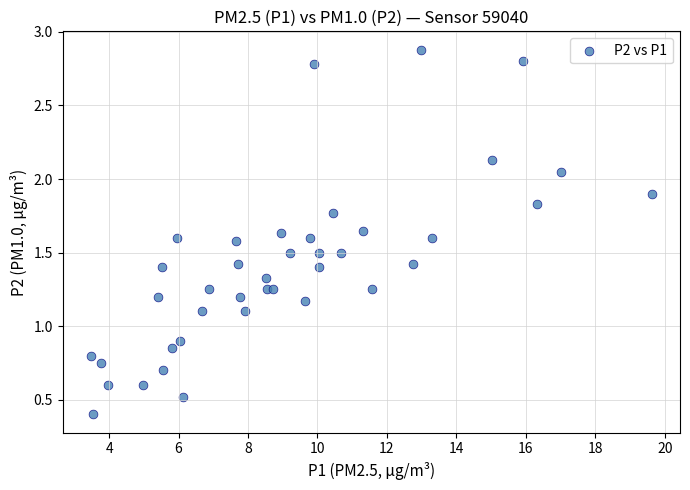

What is the range of Y values (max minus min)?

2.5